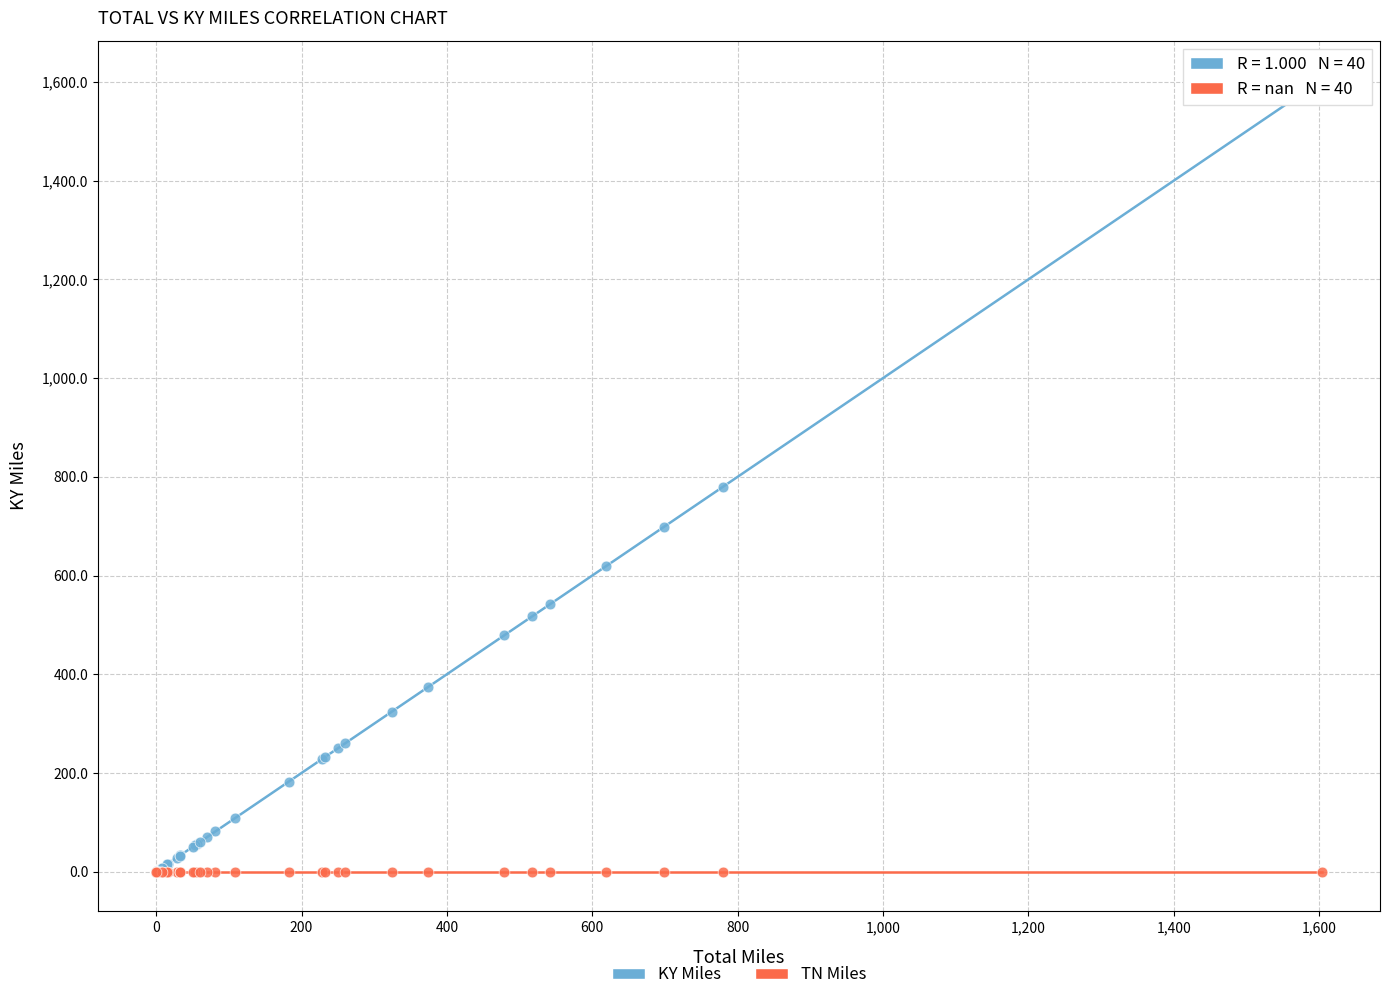

What are all the series names shown in the legend?

KY Miles, TN Miles